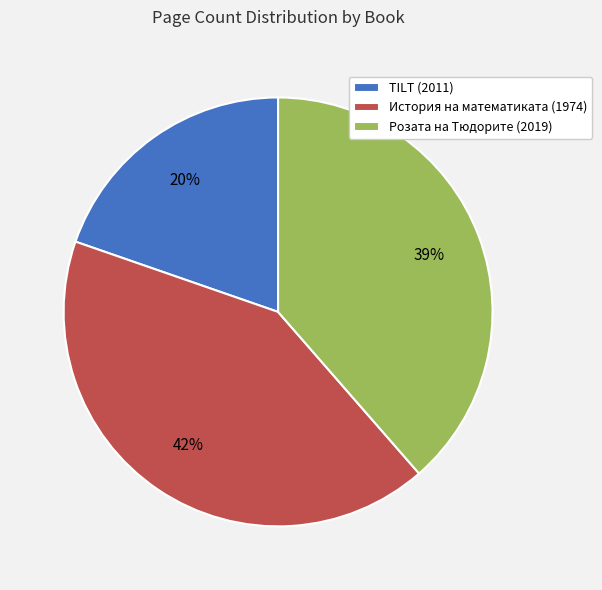

Combined, do TILT (2011) and Розата на Тюдорите (2019) account for over 50%?

Yes